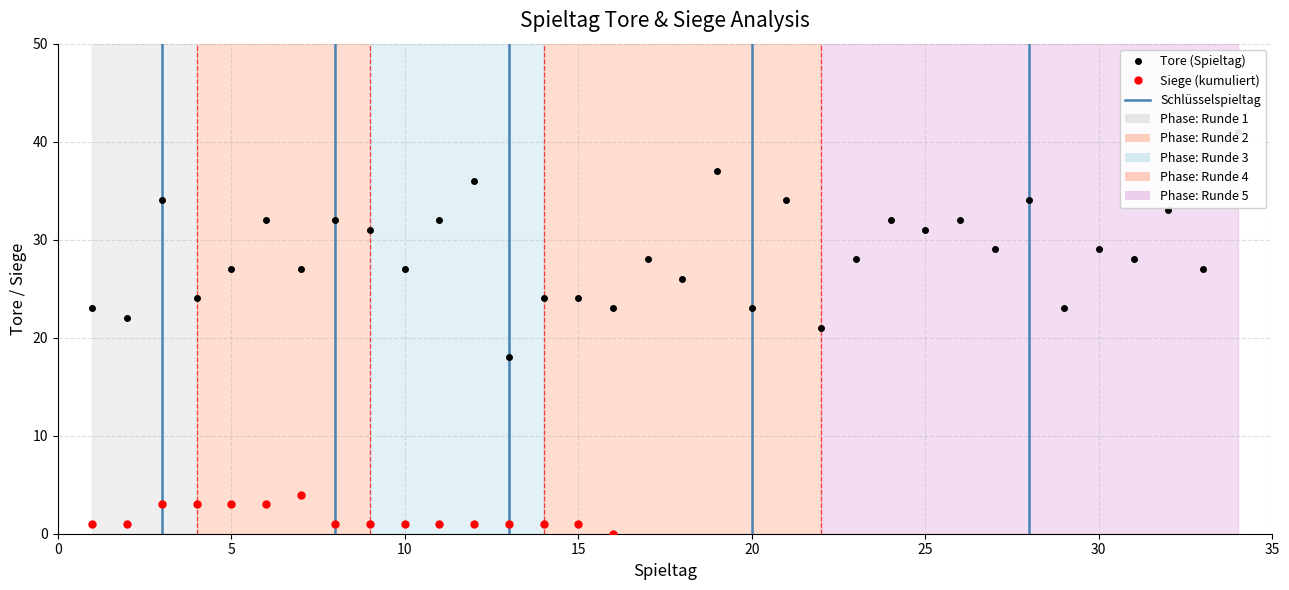

The chart shows a value of 32 at 24. True or false?

True